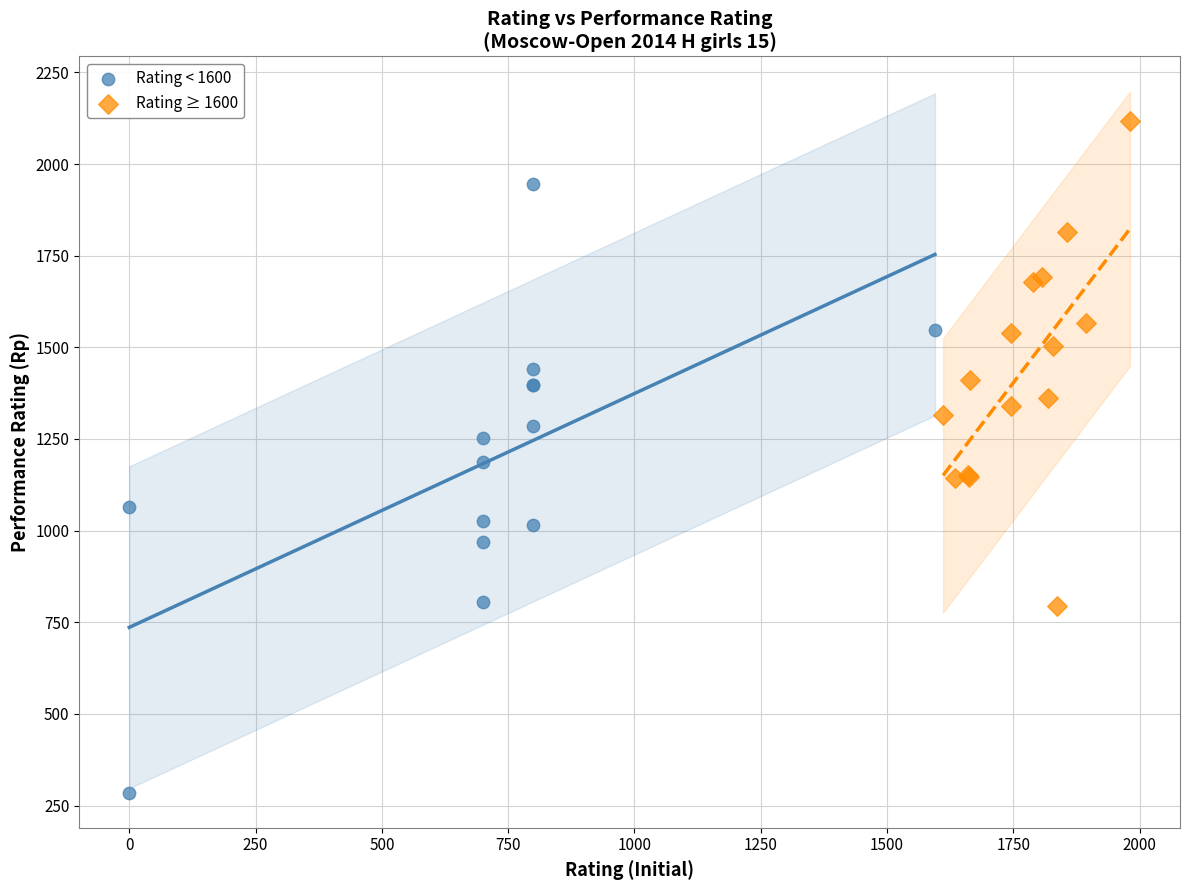

What are all the series names shown in the legend?

Rating < 1600, Rating ≥ 1600